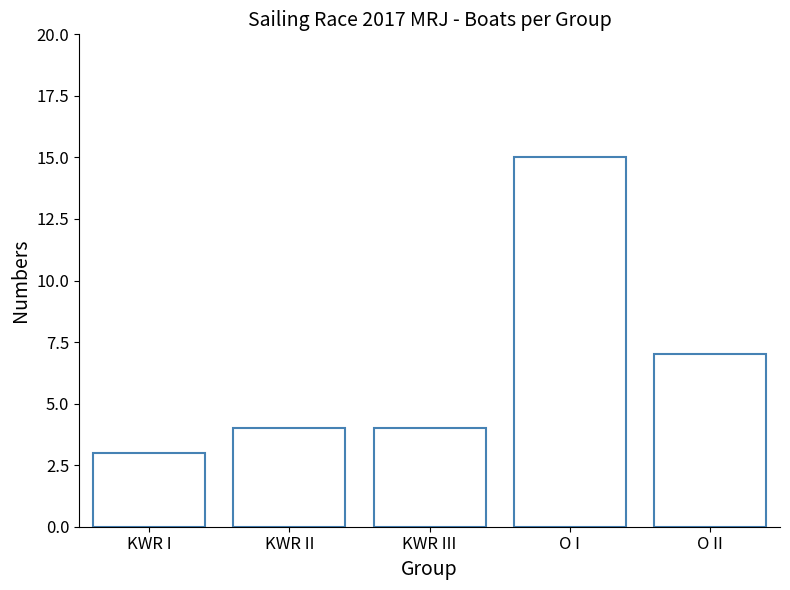

What is the minimum value shown in the chart?

3